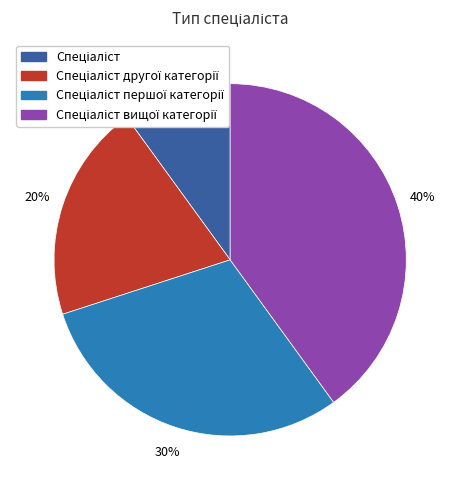

Does any single category account for the majority?

No